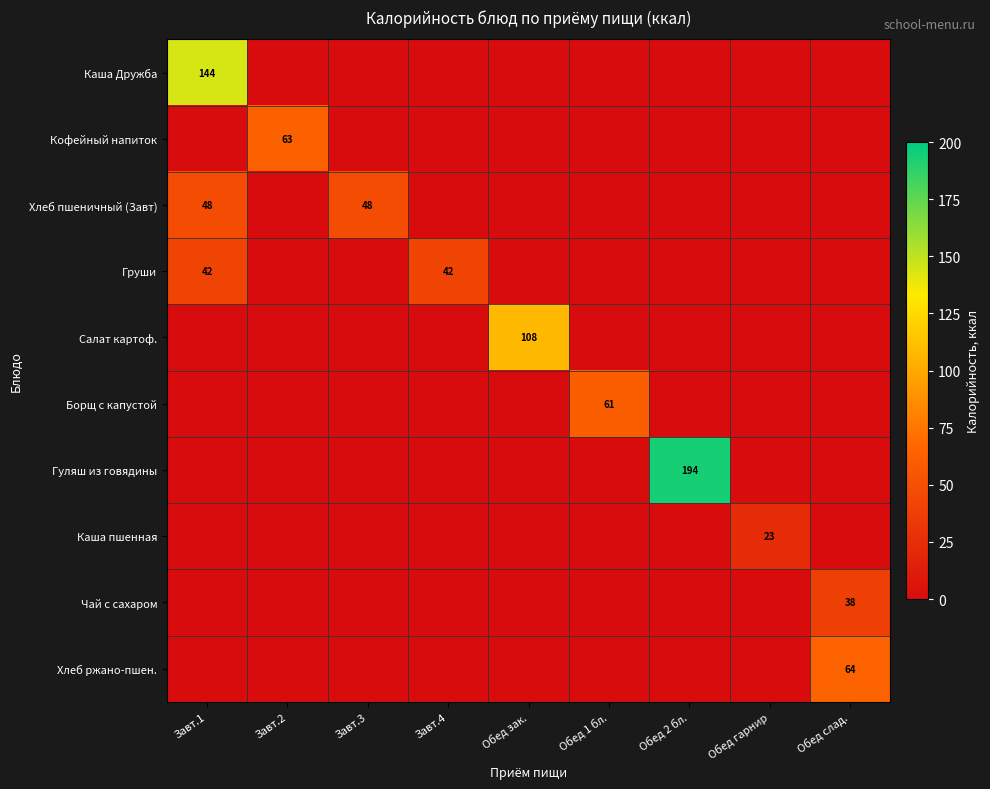

How many data points in Гуляш из говядины are above 0?

1